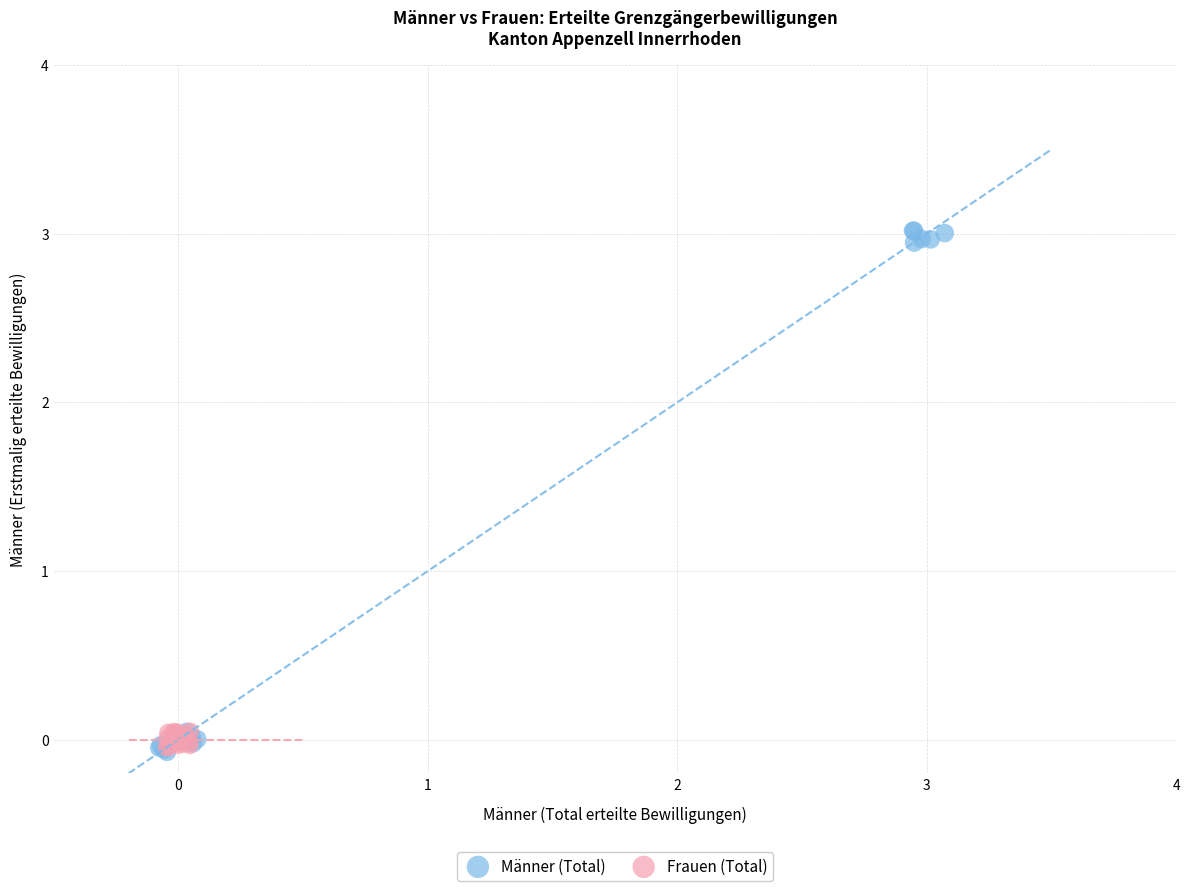

Which series reaches the maximum Y coordinate?

Männer (Total)